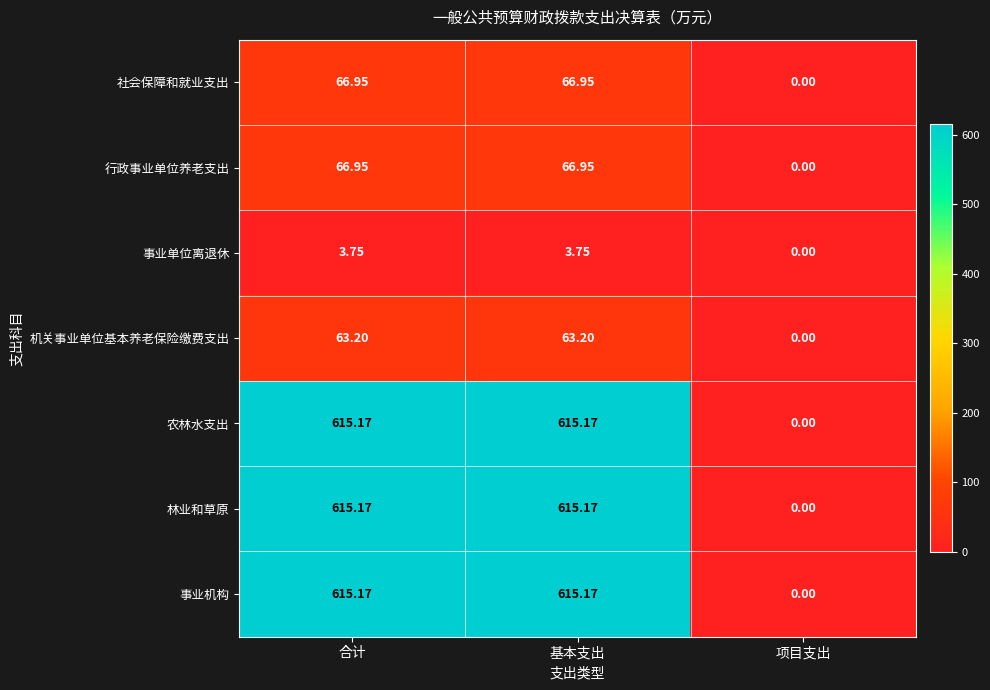

Where does the 机关事业单位基本养老保险缴费支出 series first go above 63?

合计